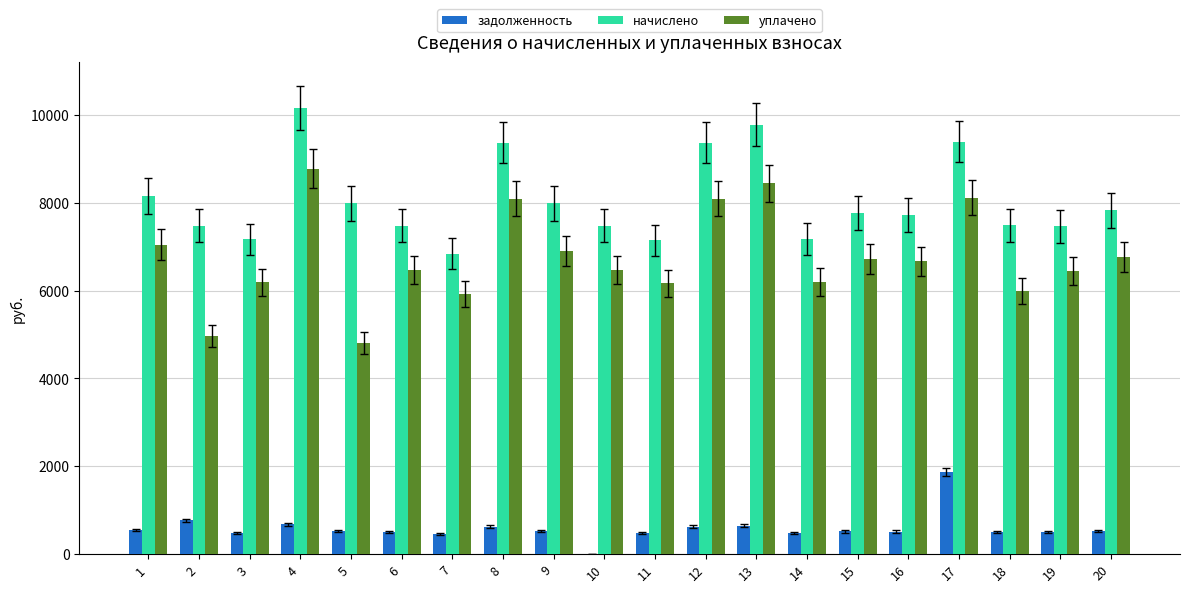

Which series changed the most between 17 and 18?

уплачено